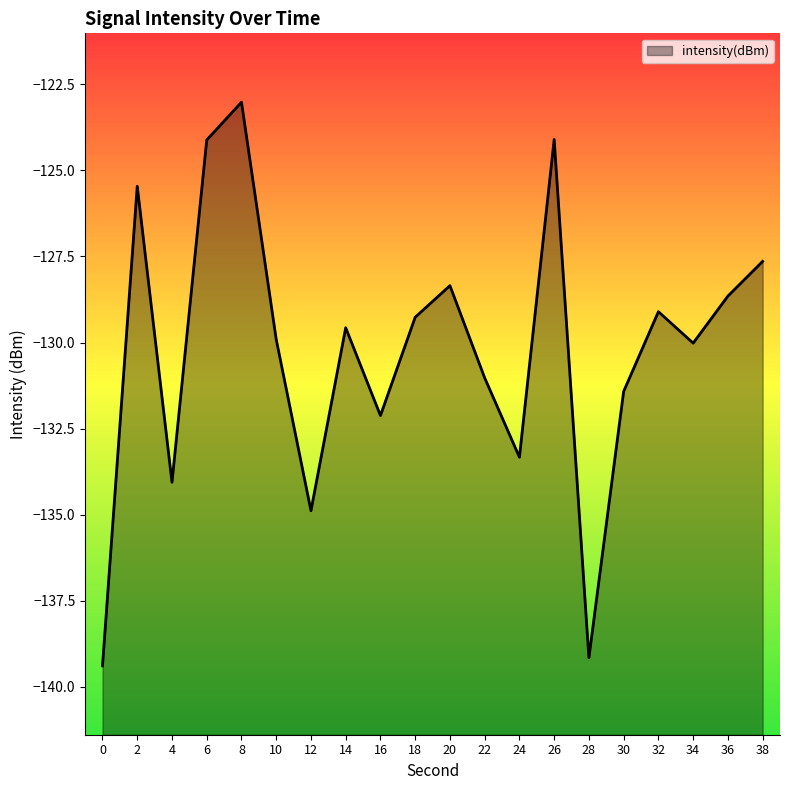

Which has a higher value, 12 or 18?

18